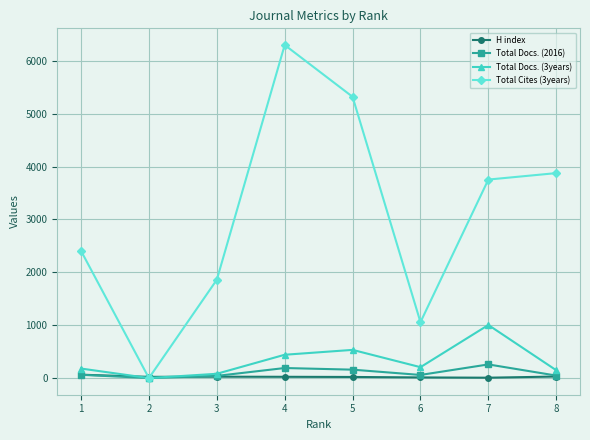

Which series has the largest range (max minus min)?

Total Cites (3years)